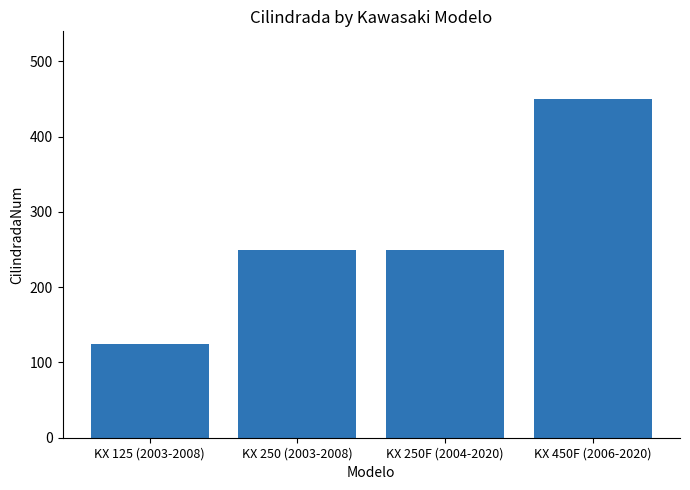

What is the label of the 1st bar from the left?

KX 125 (2003-2008)